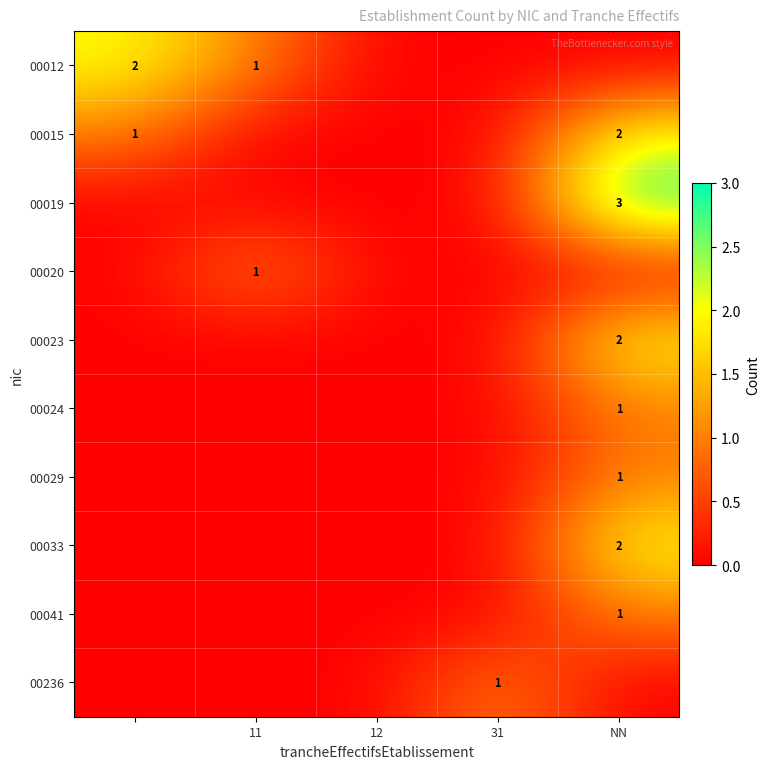

Is it true that 00029 equals 1 at NN?

True